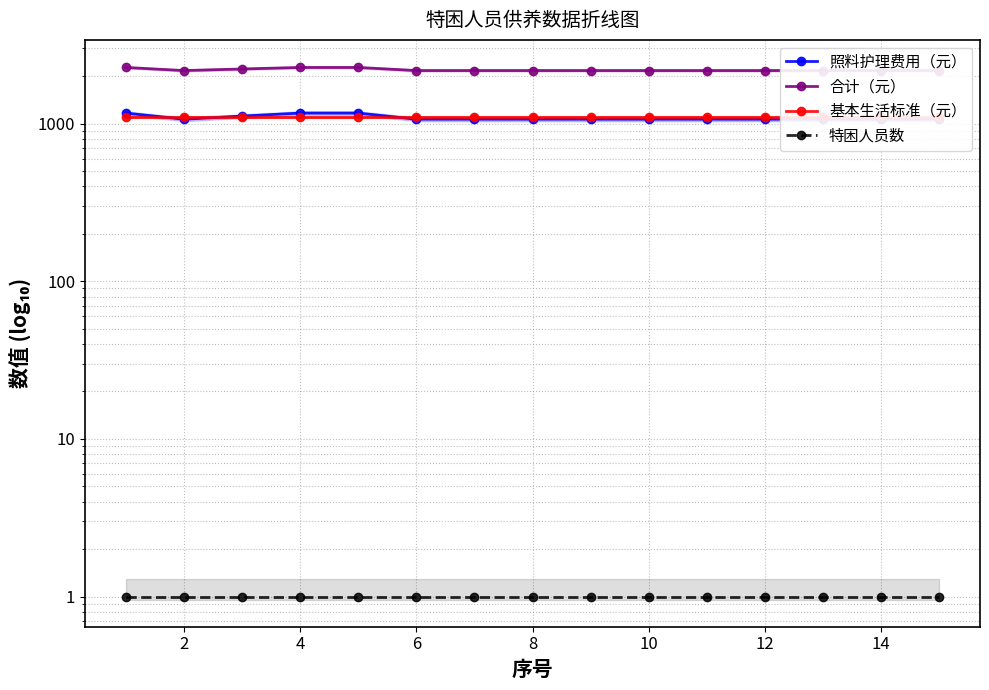

The value of 合计（元） at 10 is 2171. True or false?

True